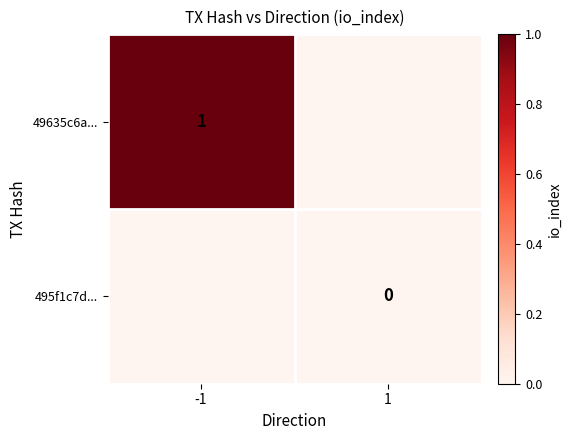

The value of 49635c6a... at -1 is 0. True or false?

False